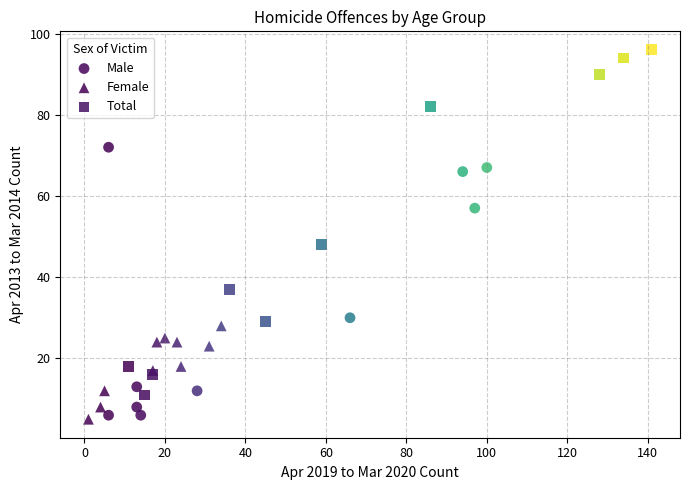

What are all the series names shown in the legend?

Male, Female, Total